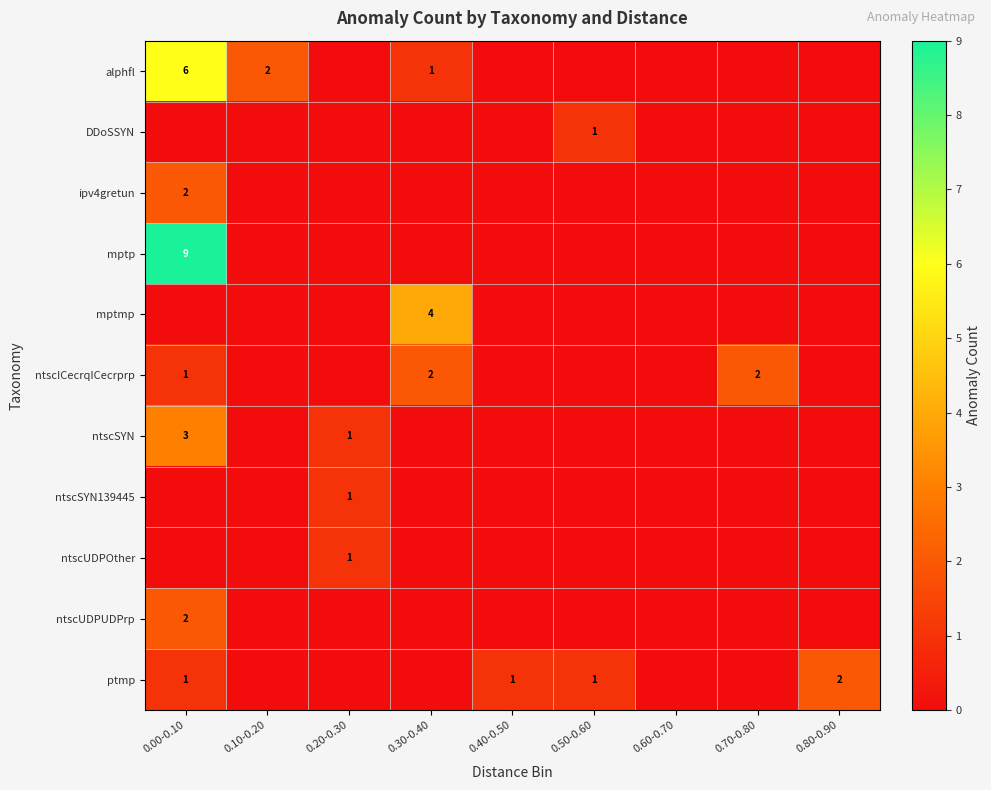

How many distinct data groups are displayed?

11